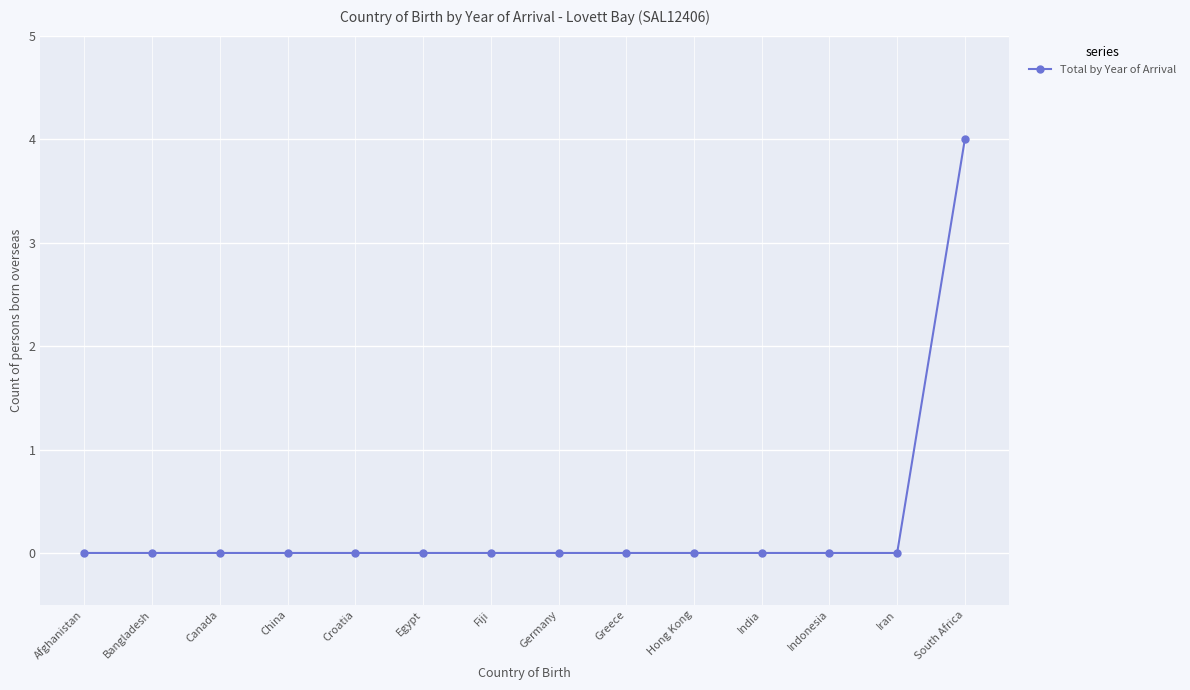

What is the difference between the maximum and minimum values?

4